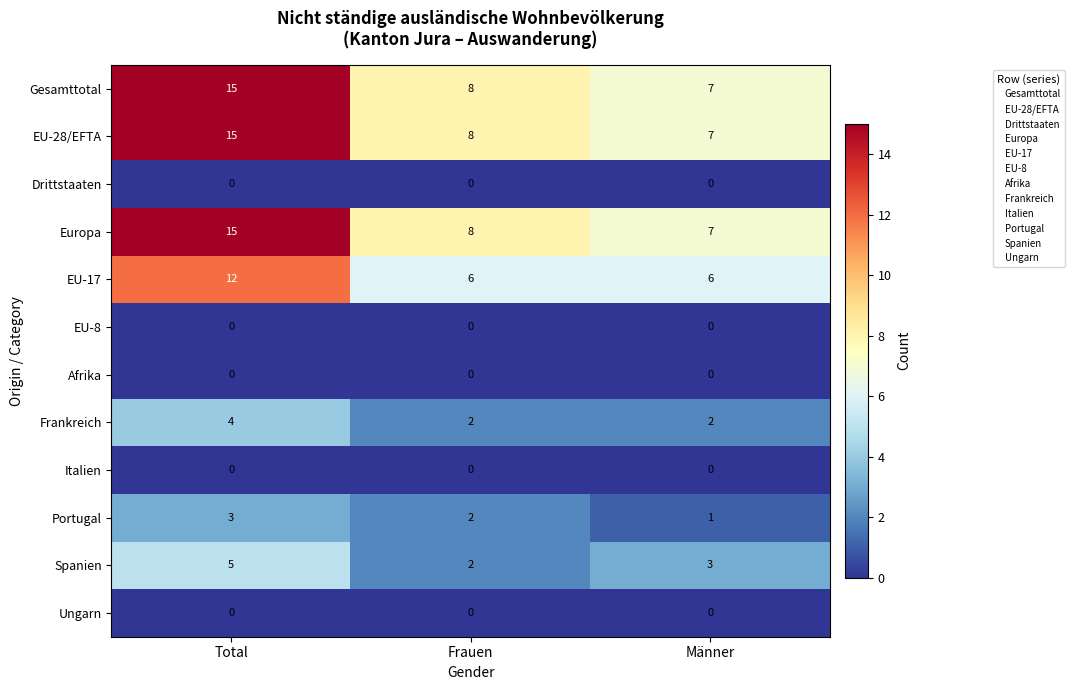

At which category is the sum across all series the highest?

Total